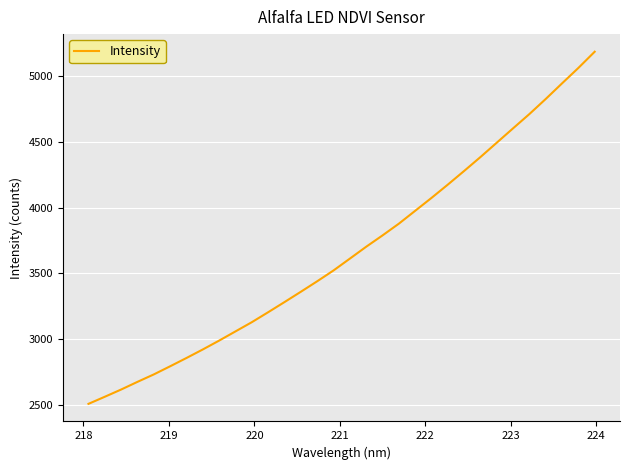

What is the difference between the maximum and second lowest values?

2622.9